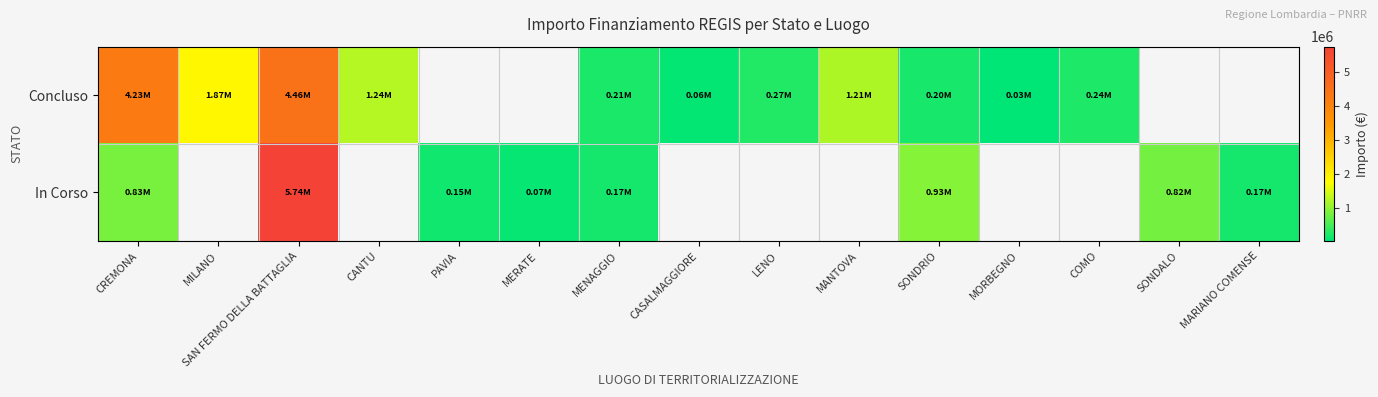

Which series has the widest spread of values?

In Corso